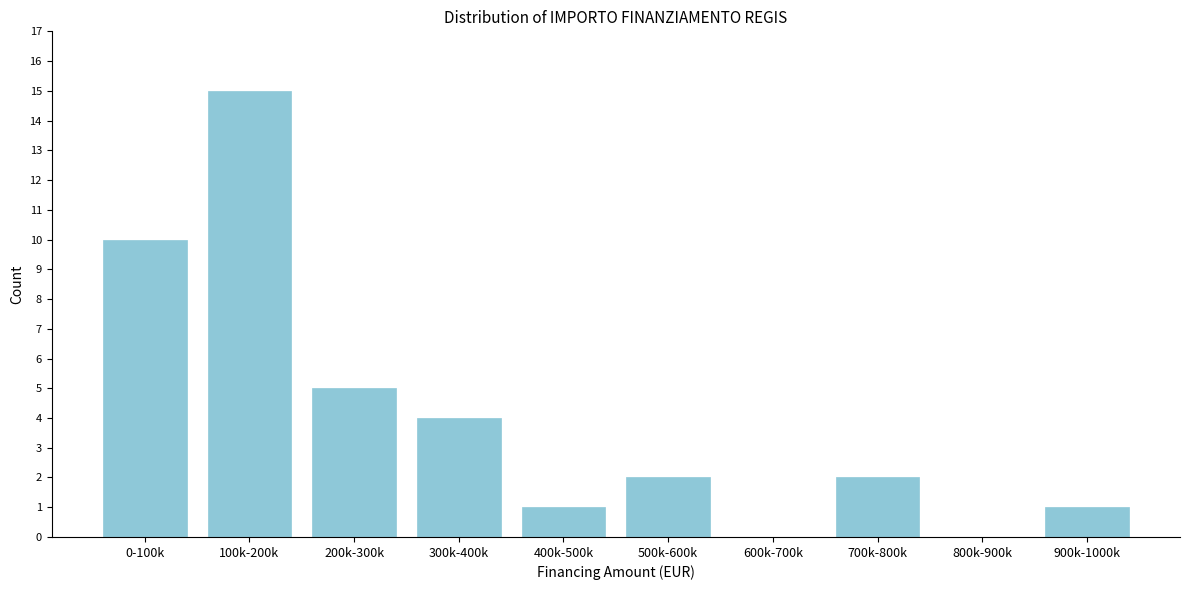

Reading left to right, extract all data points from this chart.

0-100k=10	100k-200k=15	200k-300k=5	300k-400k=4	400k-500k=1	500k-600k=2	600k-700k=0	700k-800k=2	800k-900k=0	900k-1000k=1